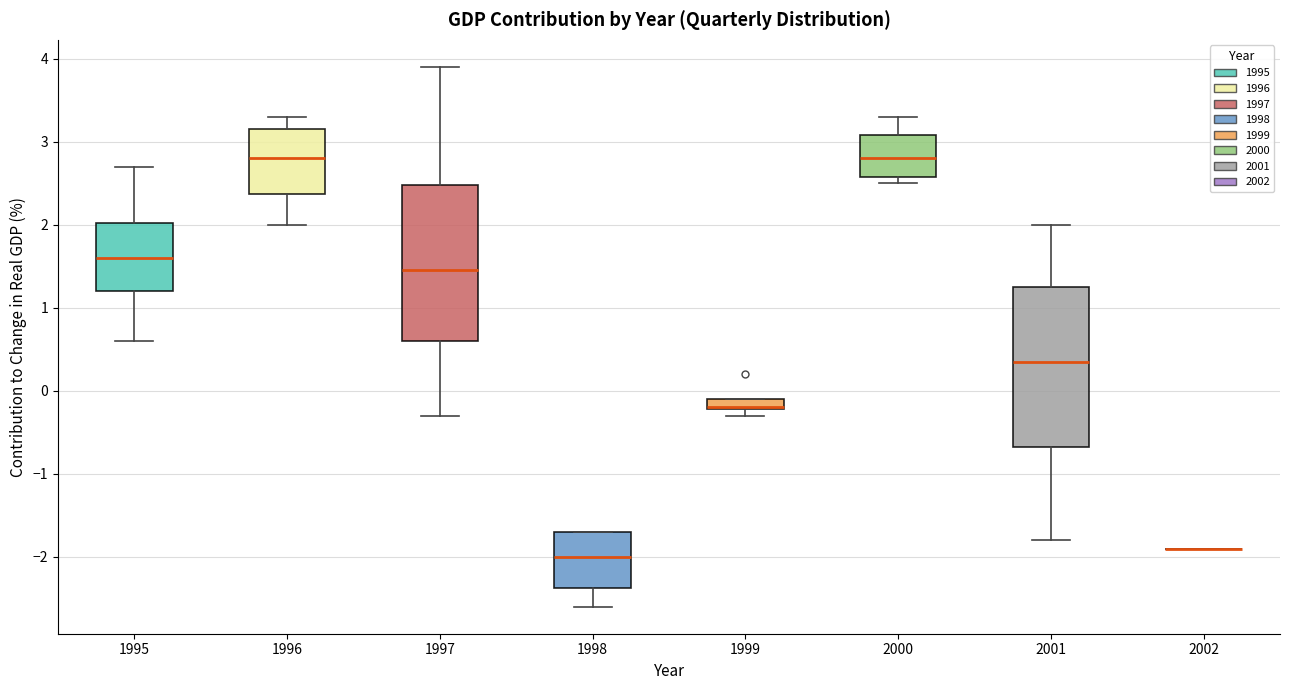

Where is the lower edge of the box at x = 1995 on the y-axis? The values are not printed on the chart, so give them approximately, as read against the axis.

1.2